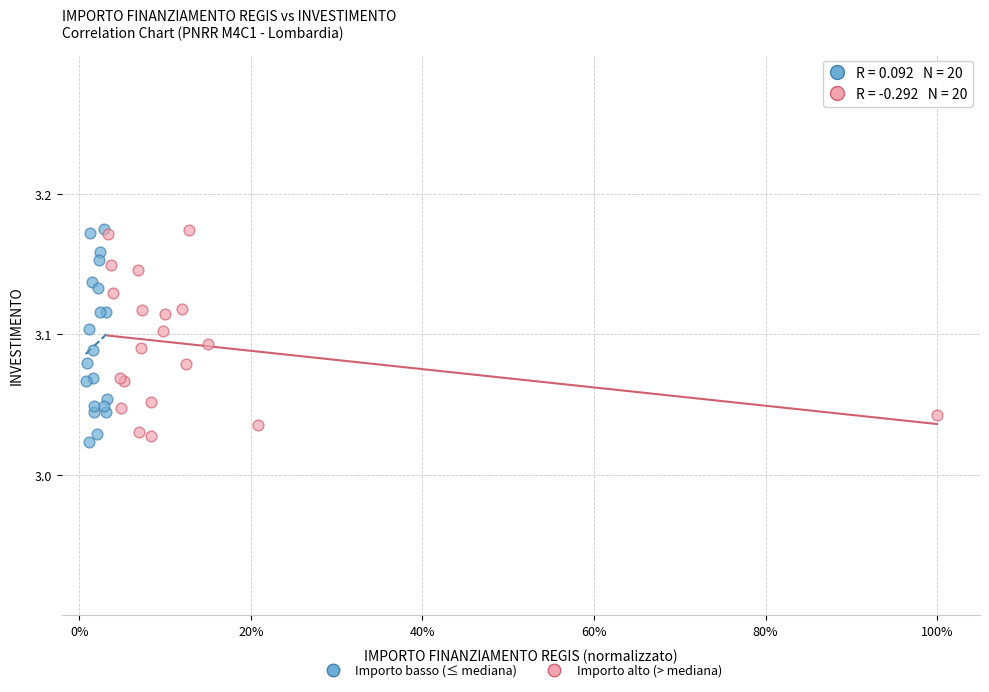

What are all the series names shown in the legend?

Importo basso (≤ mediana), Importo alto (> mediana)